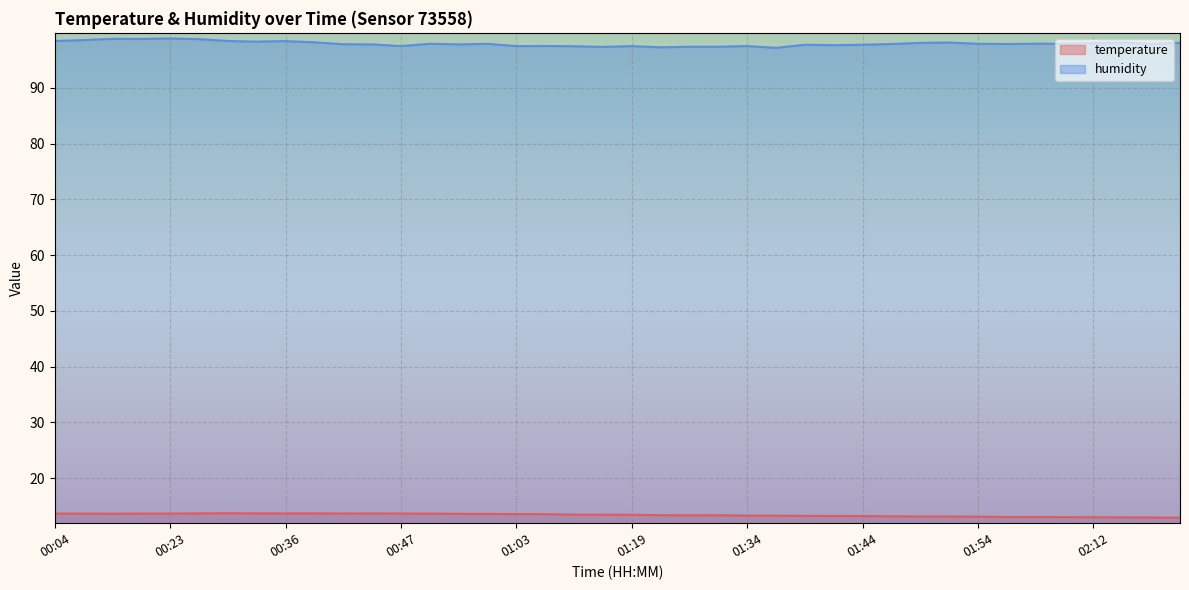

True or false: temperature has more than 0 interior local peaks.

True